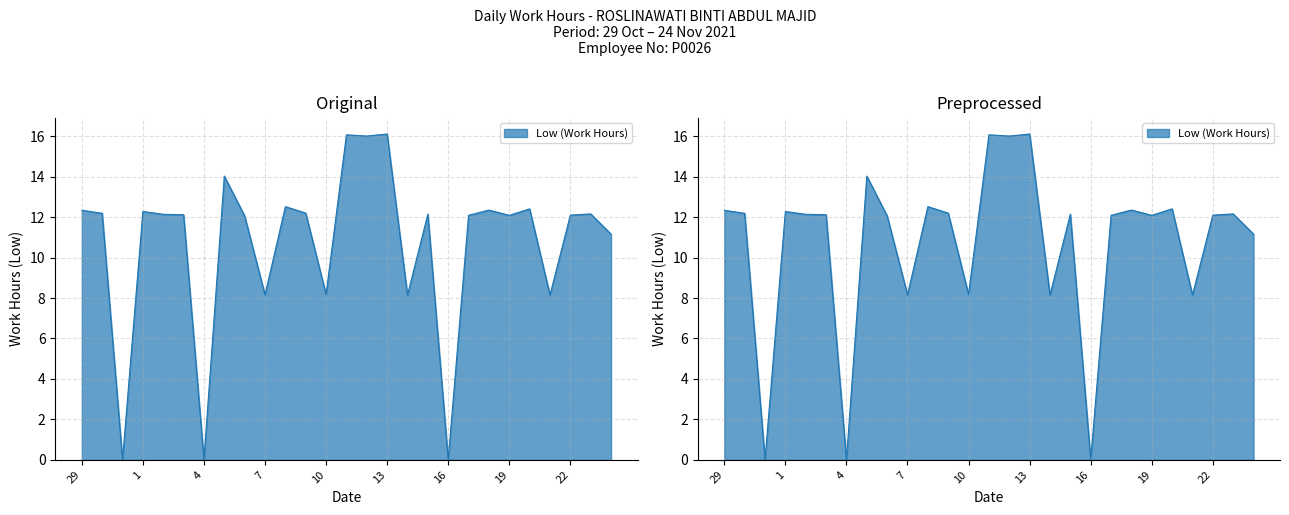

True or false: the data shows 17.6 at 24.

False